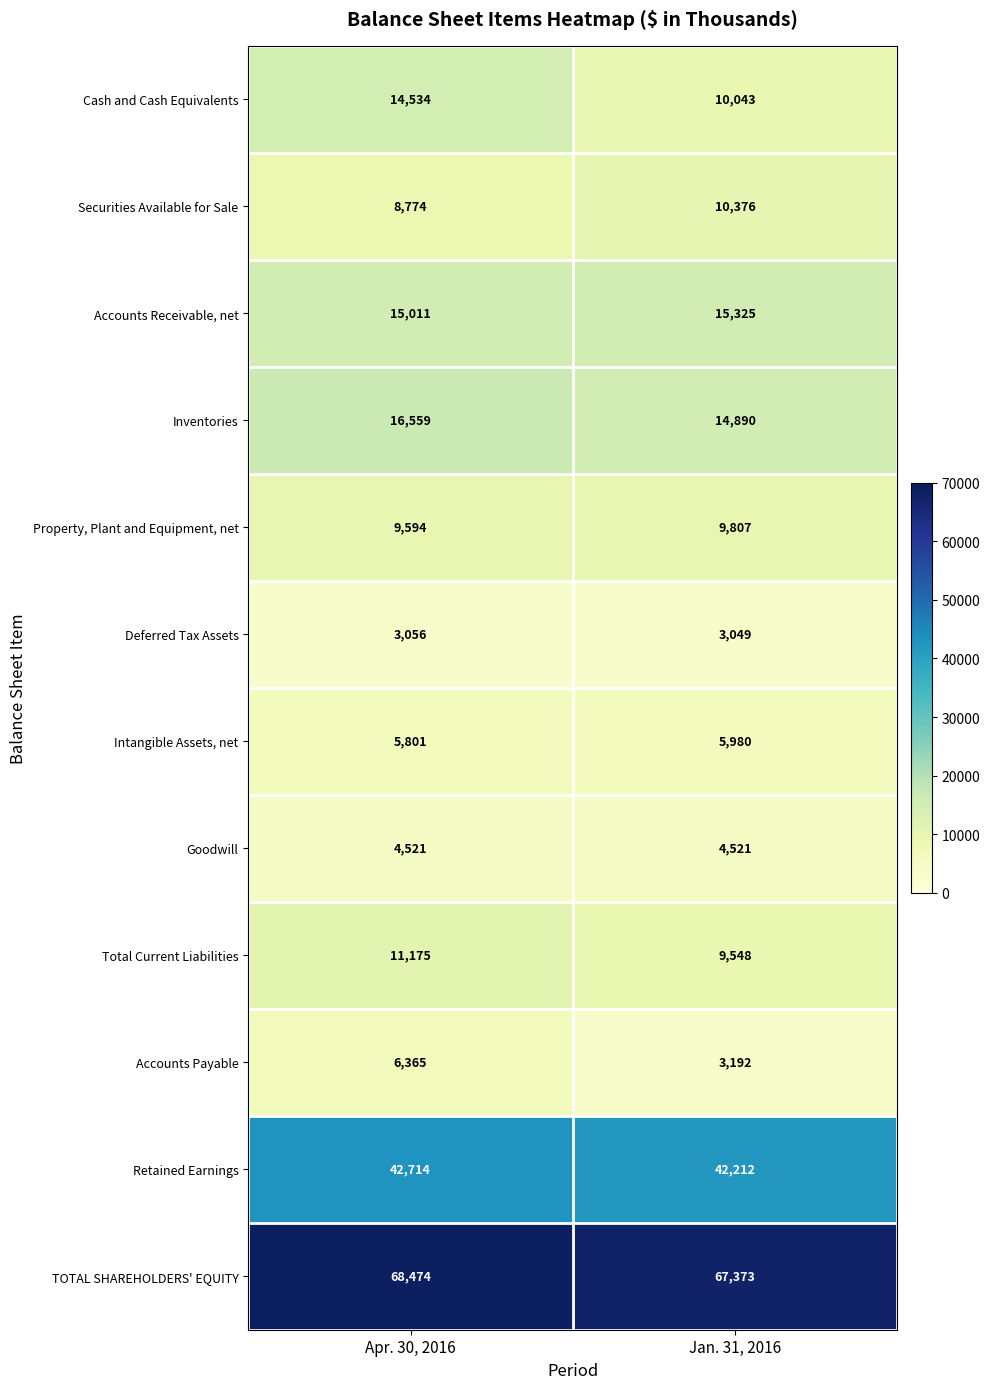

What is the sum of all TOTAL SHAREHOLDERS' EQUITY values?

135847